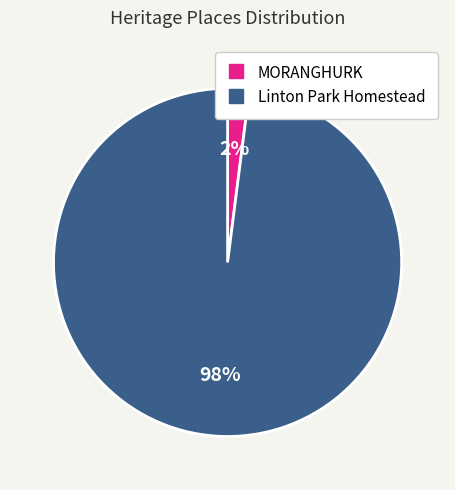

Which has a higher value, Linton Park Homestead or MORANGHURK?

Linton Park Homestead